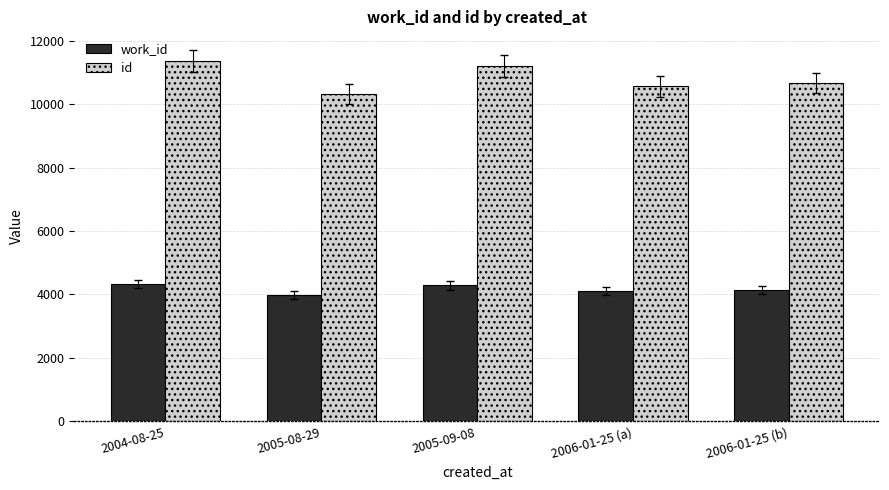

What is the difference between the work_id values at 2005-09-08 and 2006-01-25 (b)?

141